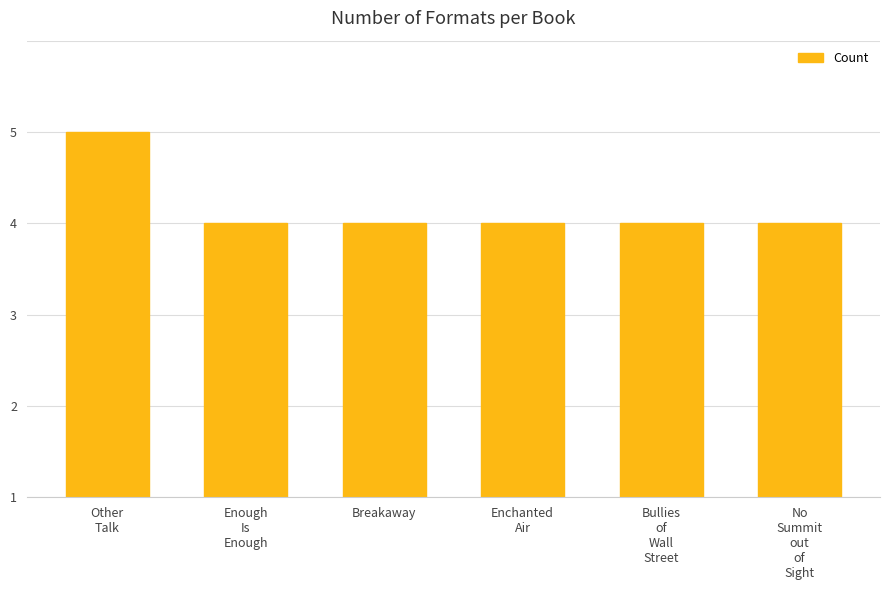

Are the bars horizontal?

No